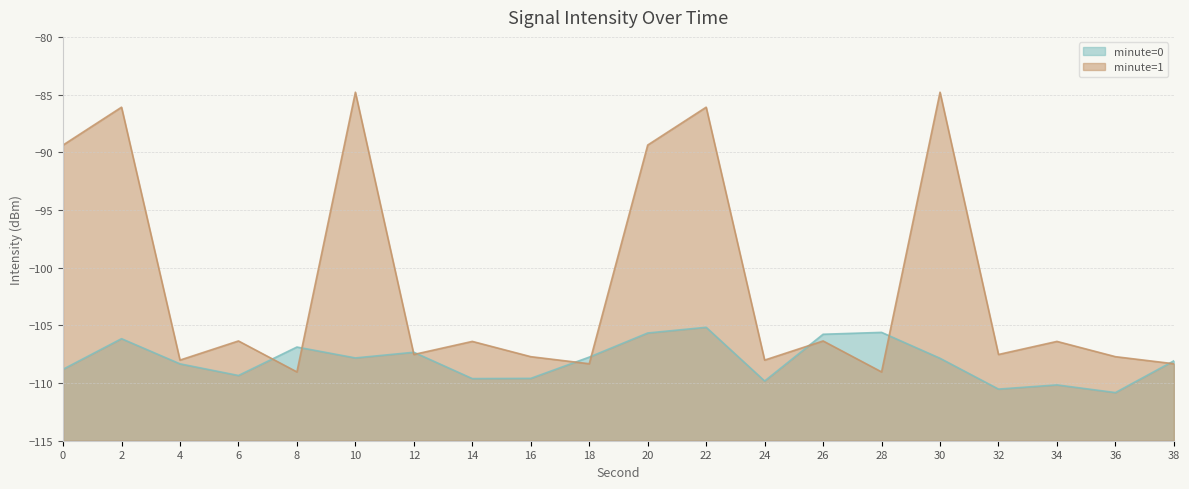

True or false: minute=0 has more than 1 points higher than both neighbors.

True